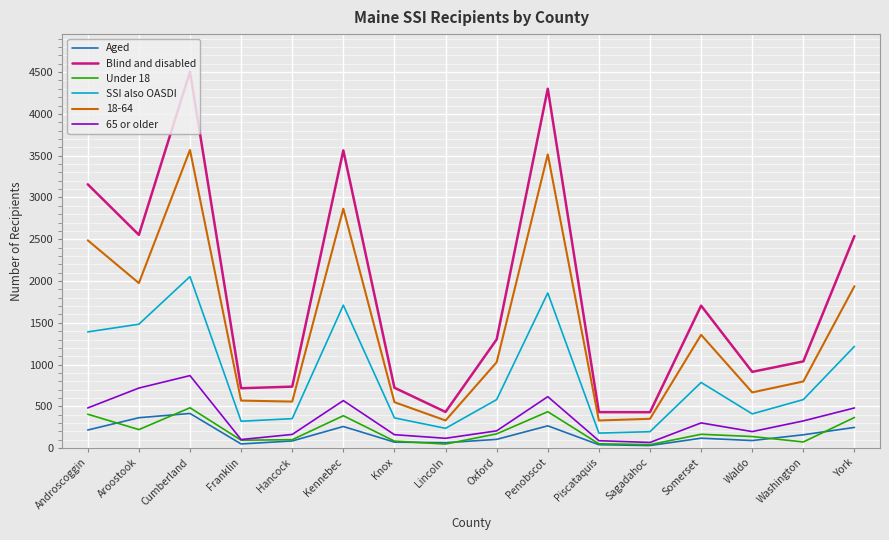

Between Cumberland and Sagadahoc, which series saw the biggest shift?

Blind and disabled